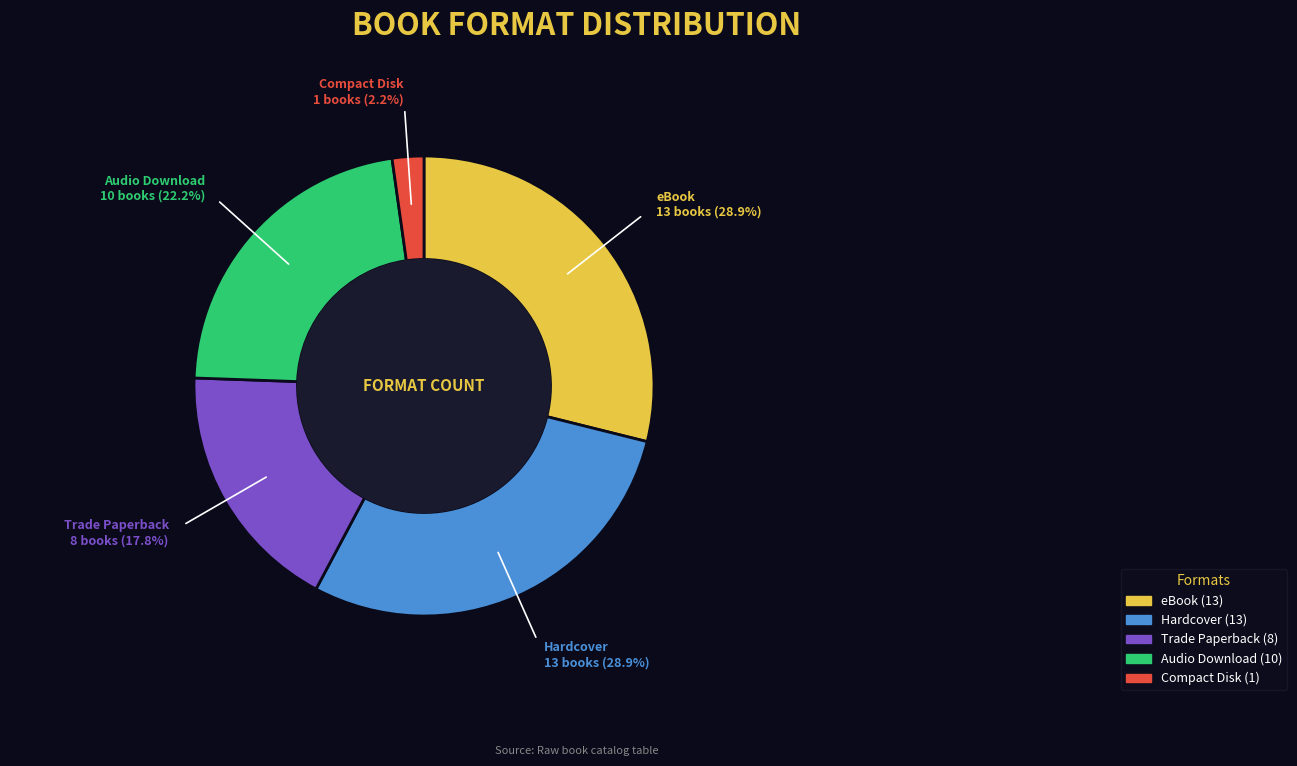

What percentage is the Audio Download slice, to the nearest percent?

22%